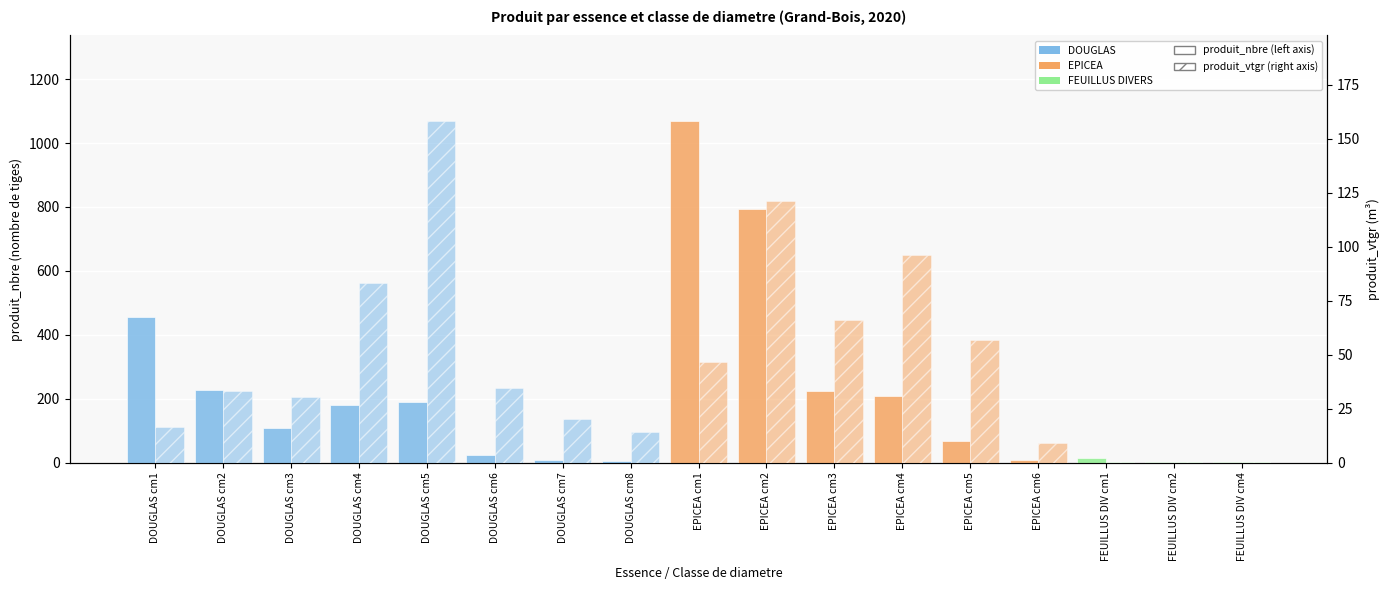

Reading left to right, transcribe all the data shown in this chart.

produit_nbre: DOUGLAS cm1=455.0	DOUGLAS cm2=228.0	DOUGLAS cm3=108.0	DOUGLAS cm4=181.0	DOUGLAS cm5=190.0	DOUGLAS cm6=25.0	DOUGLAS cm7=10.0	DOUGLAS cm8=5.0	EPICEA cm1=1069.0	EPICEA cm2=794.0	EPICEA cm3=224.0	EPICEA cm4=210.0	EPICEA cm5=68.0	EPICEA cm6=7.0	FEUILLUS DIV cm1=15.0	FEUILLUS DIV cm2=2.0	FEUILLUS DIV cm4=1.0
produit_vtgr: DOUGLAS cm1=16.6	DOUGLAS cm2=33.1	DOUGLAS cm3=30.4	DOUGLAS cm4=83.5	DOUGLAS cm5=158.3	DOUGLAS cm6=34.5	DOUGLAS cm7=20.3	DOUGLAS cm8=14.3	EPICEA cm1=46.5	EPICEA cm2=121.3	EPICEA cm3=66.3	EPICEA cm4=96.0	EPICEA cm5=56.7	EPICEA cm6=9.1	FEUILLUS DIV cm1=0.5	FEUILLUS DIV cm2=0.3	FEUILLUS DIV cm4=0.5